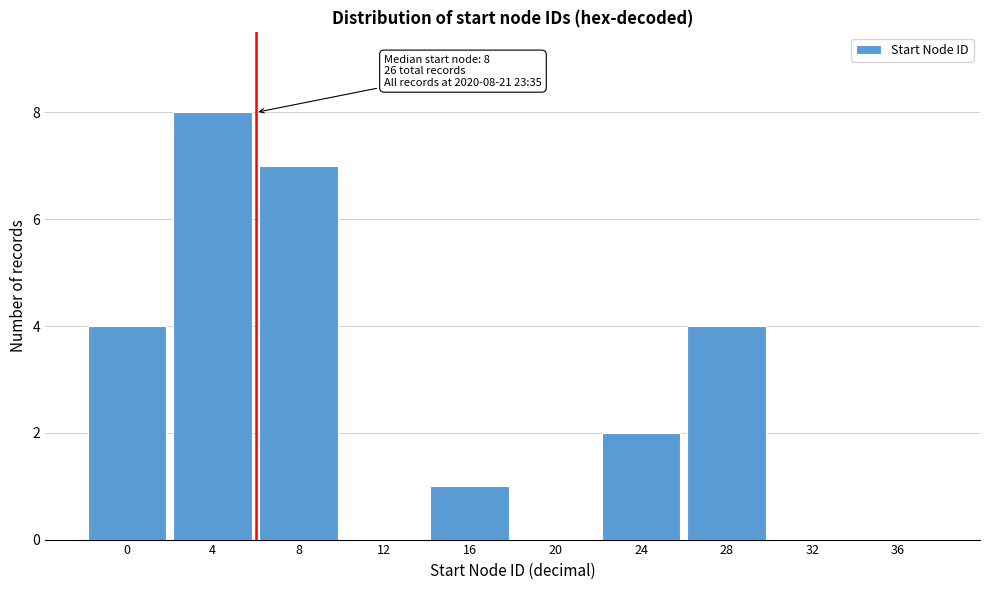

Reading right to left, extract all data points from this chart.

36=0	32=0	28=4	24=2	20=0	16=1	12=0	8=7	4=8	0=4